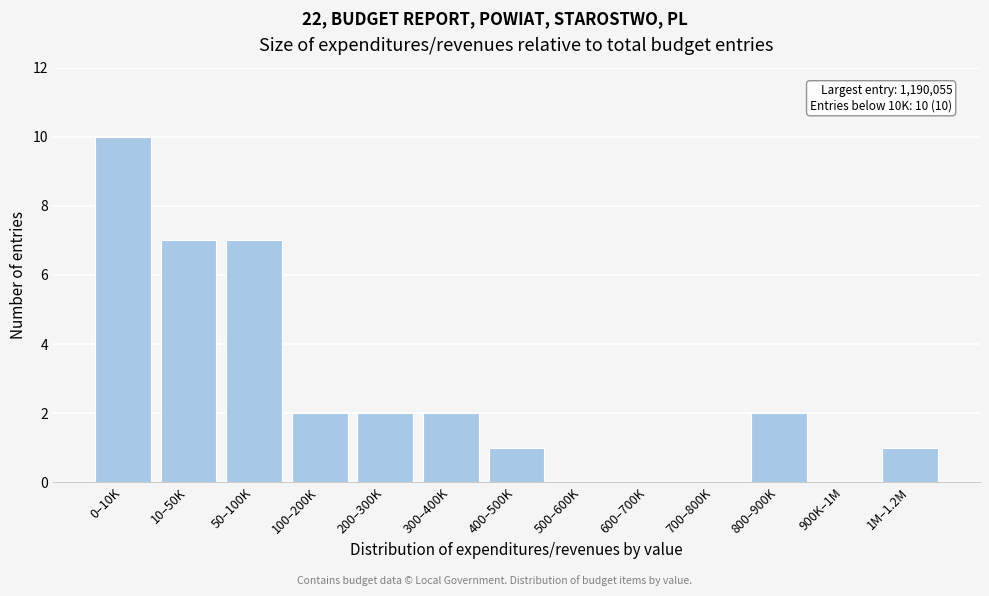

Reading left to right, list all the values displayed in this chart.

0–10K=10	10–50K=7	50–100K=7	100–200K=2	200–300K=2	300–400K=2	400–500K=1	500–600K=0	600–700K=0	700–800K=0	800–900K=2	900K–1M=0	1M–1.2M=1